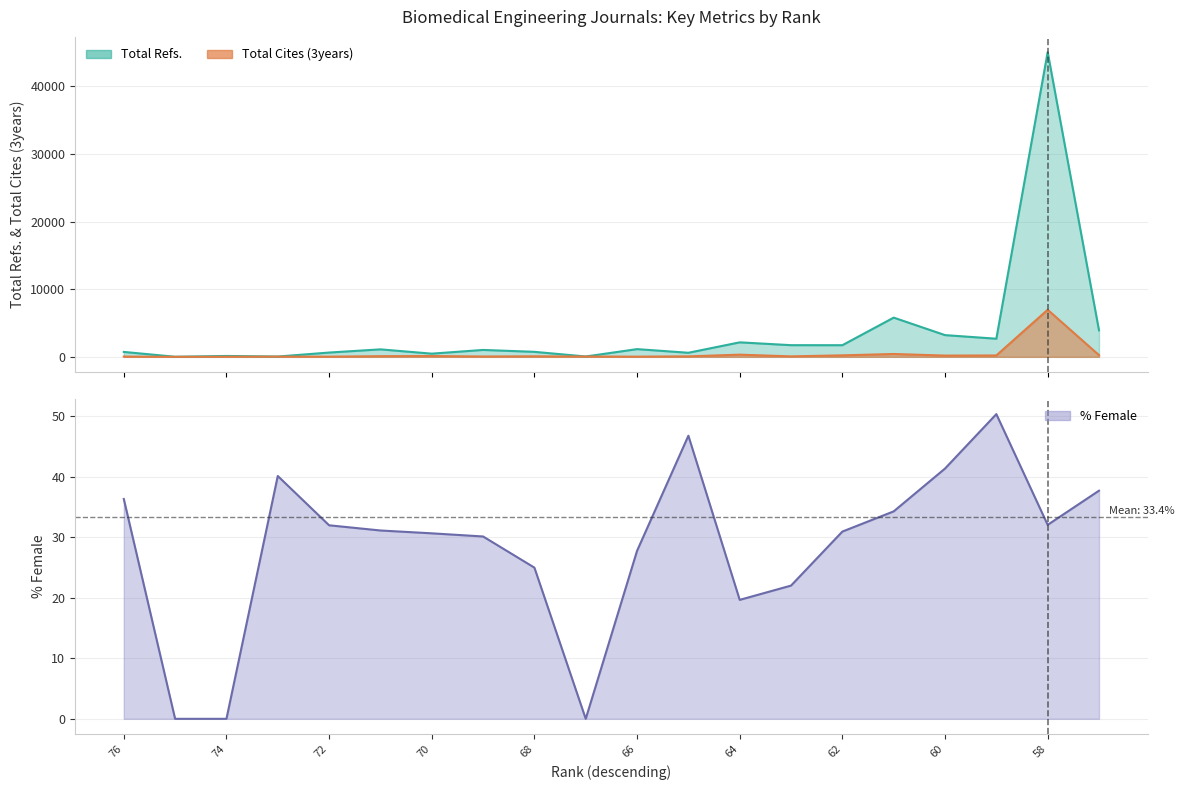

True or false: Total Refs. has a value of 1140.0 at 66.

True